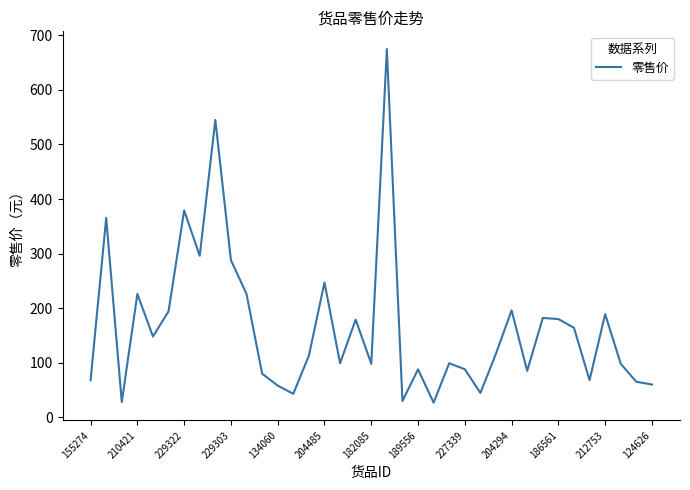

What is the greatest value displayed?

675.0